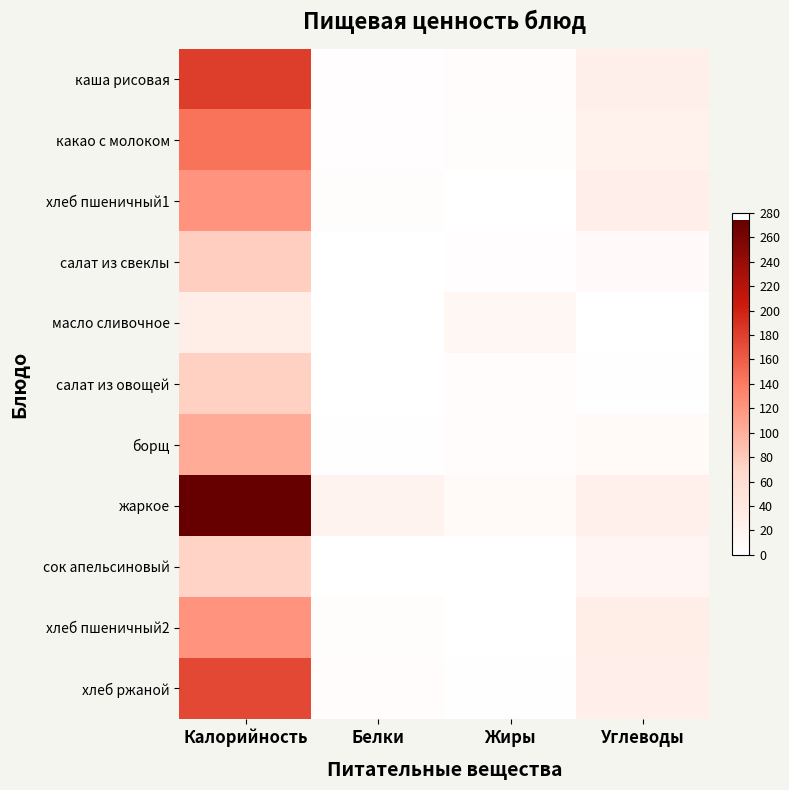

What is the spread (max minus min) of values at Жиры?

14